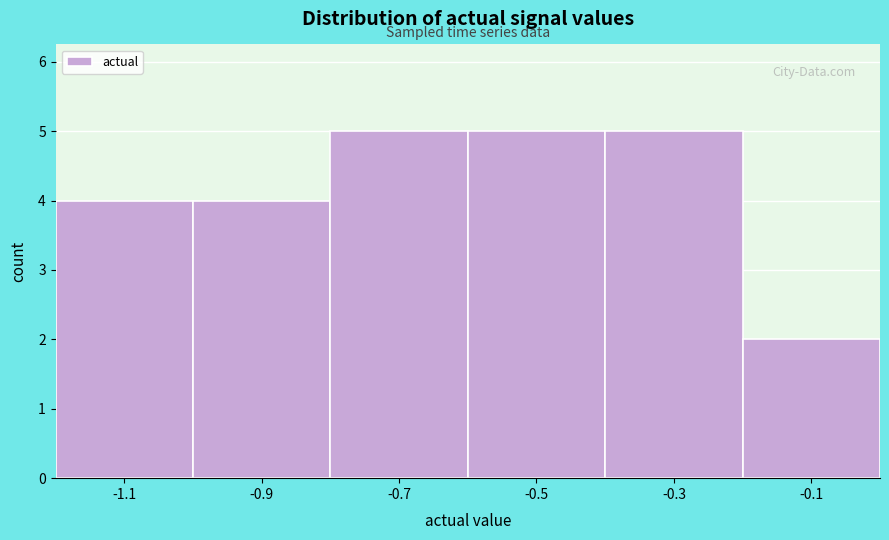

Reading right to left, list all the values displayed in this chart.

2	5	5	5	4	4